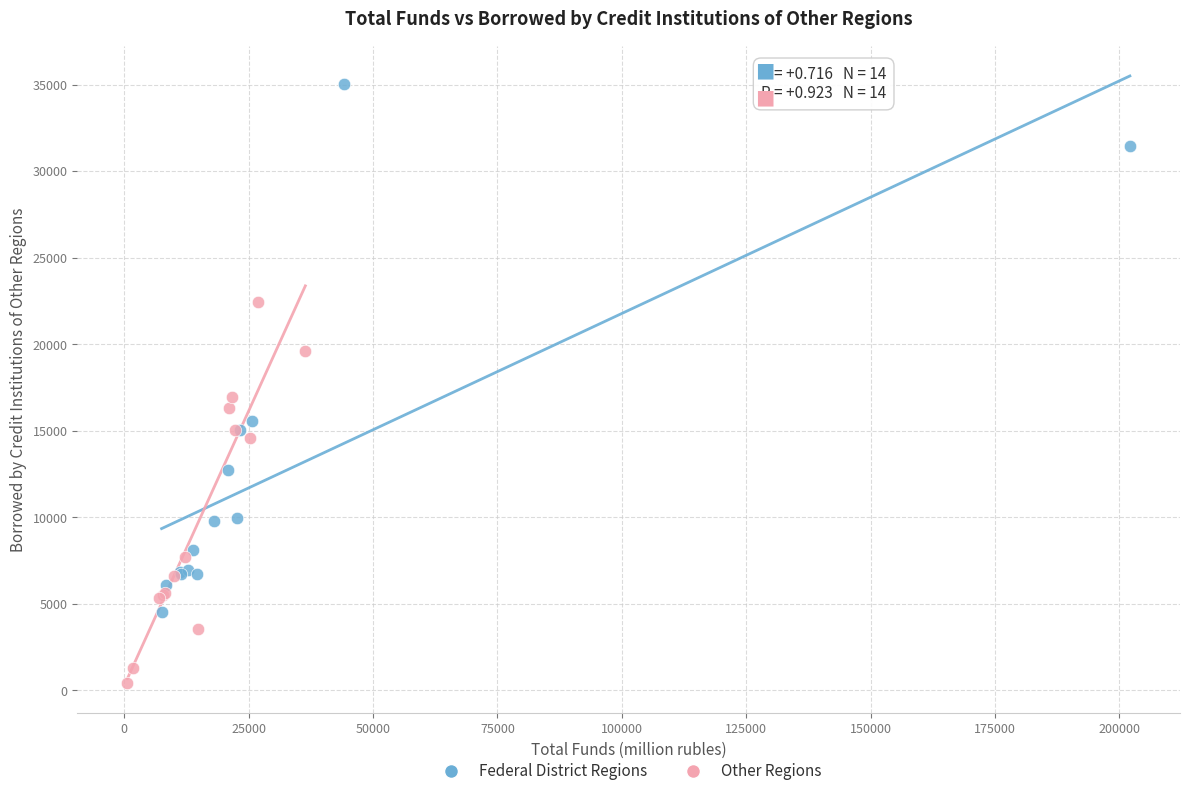

Which series contains the highest Y value?

Federal District Regions